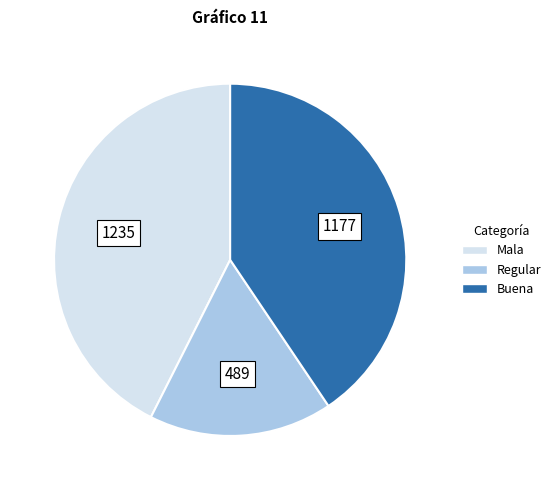

How many slices are in this pie chart?

3